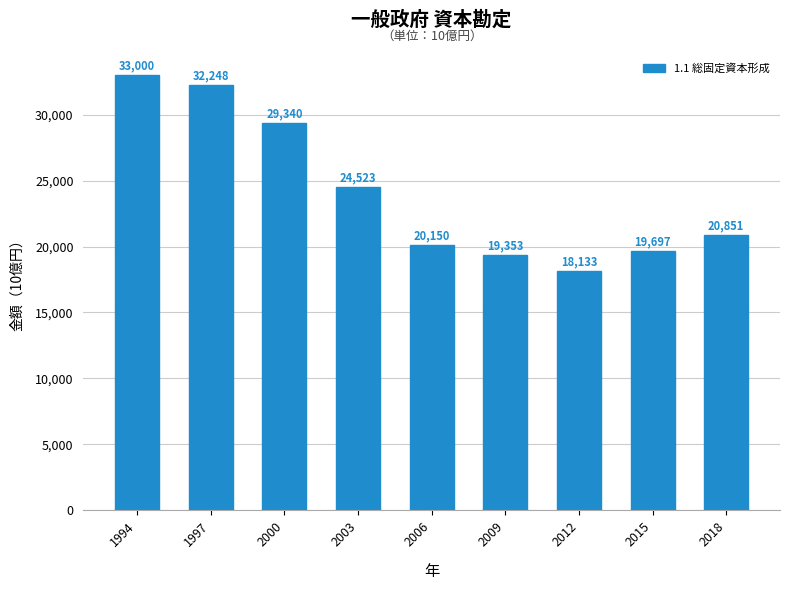

How many data points are less than 20851?

4